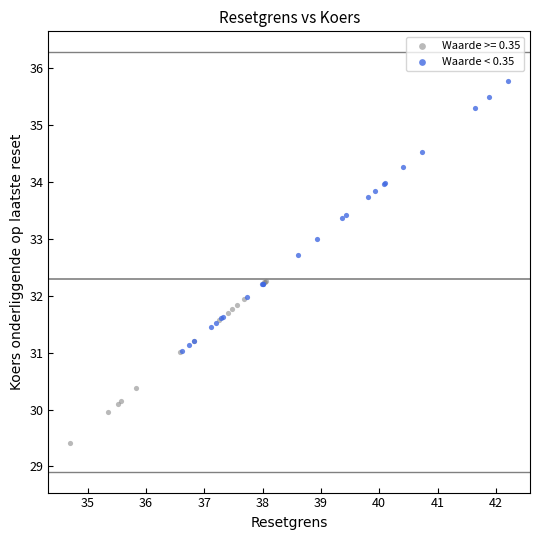

Which series contains the highest Y value?

Waarde < 0.35